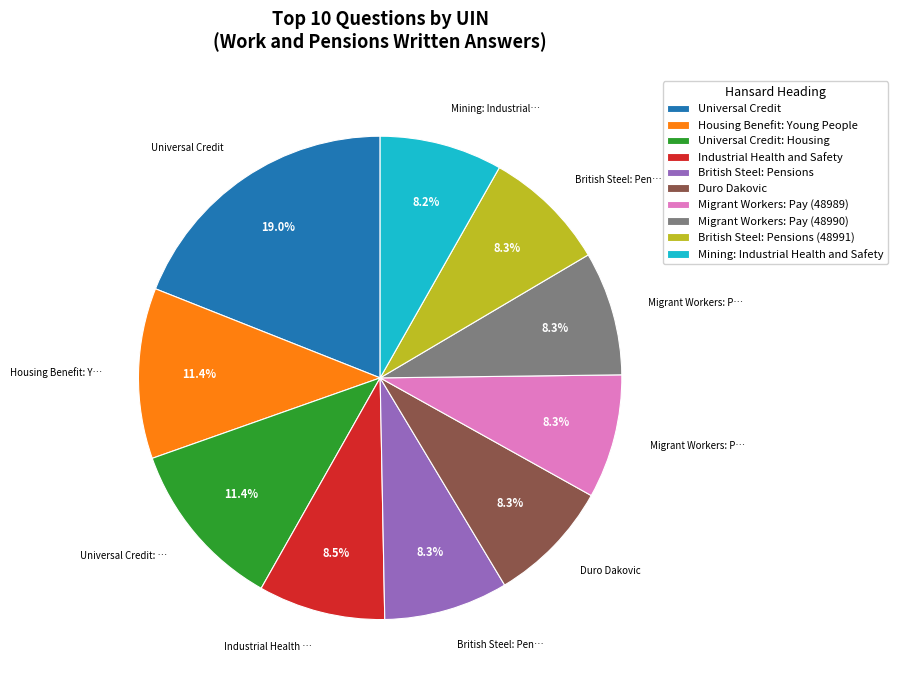

How many segments does this pie chart have?

10